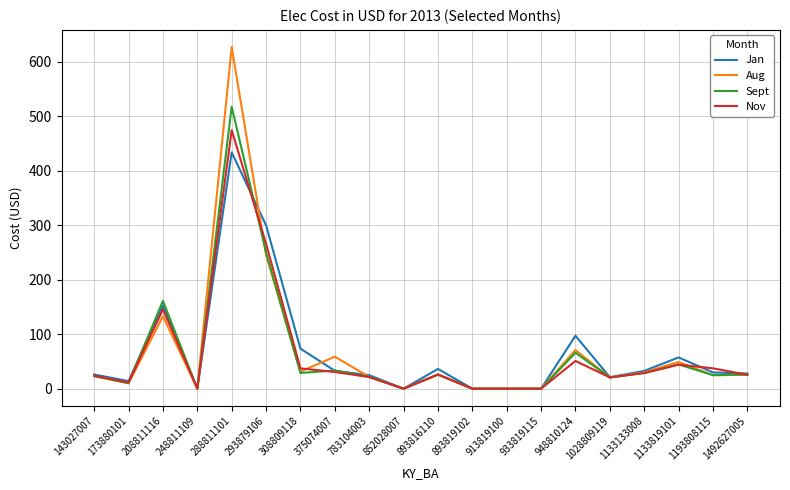

At 208811116, list the series in order from smallest to largest.

Aug, Nov, Jan, Sept